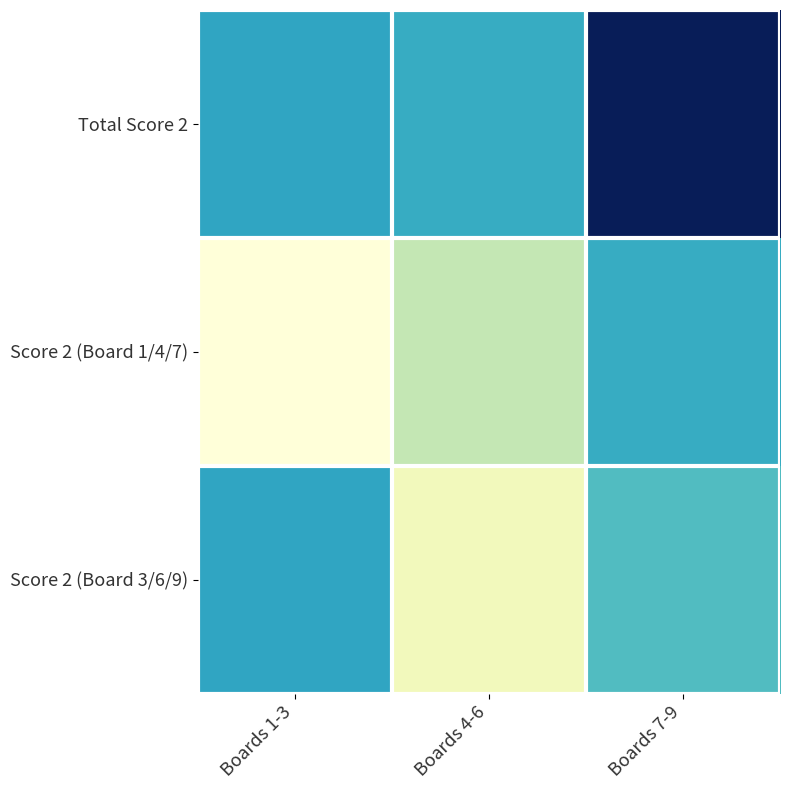

Reading right to left, list all the values displayed in this chart.

Total Score 2: Boards 7-9=43	Boards 4-6=23	Boards 1-3=24
Score 2 (Board 1/4/7): Boards 7-9=23	Boards 4-6=11	Boards 1-3=0
Score 2 (Board 3/6/9): Boards 7-9=20	Boards 4-6=4	Boards 1-3=24